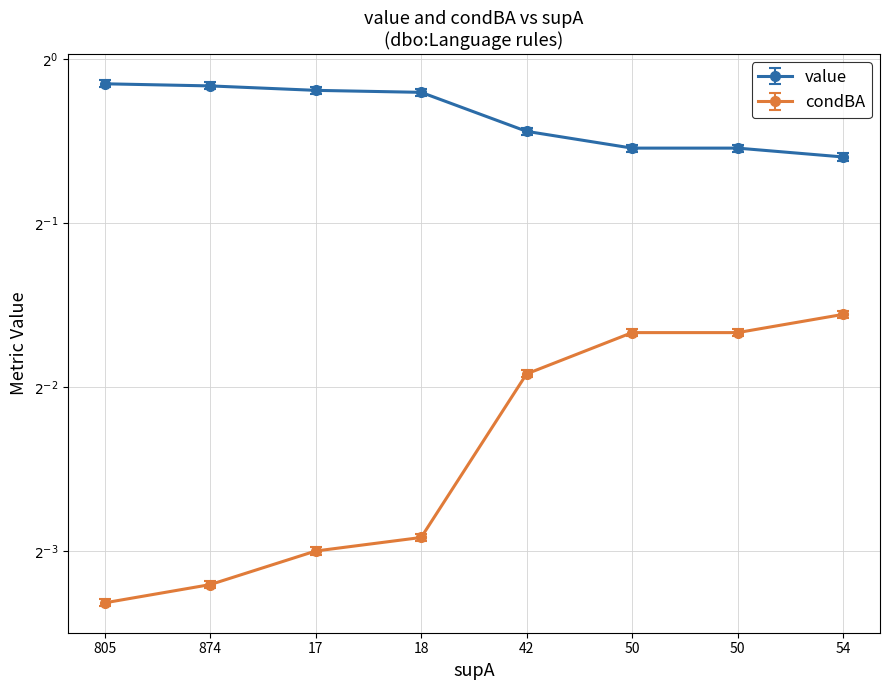

Is it true that condBA equals 0.9 at 874?

True